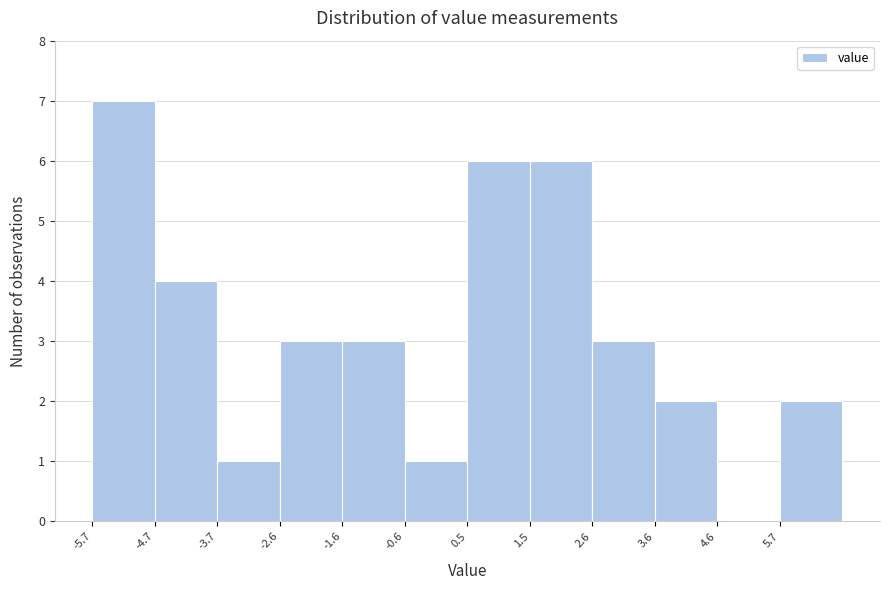

What is the height of the bar covering -0.6 to 0.4 on the x-axis? Neither the bar edges nor the heights are printed on the chart, so give them approximately, as read against the axes.

1